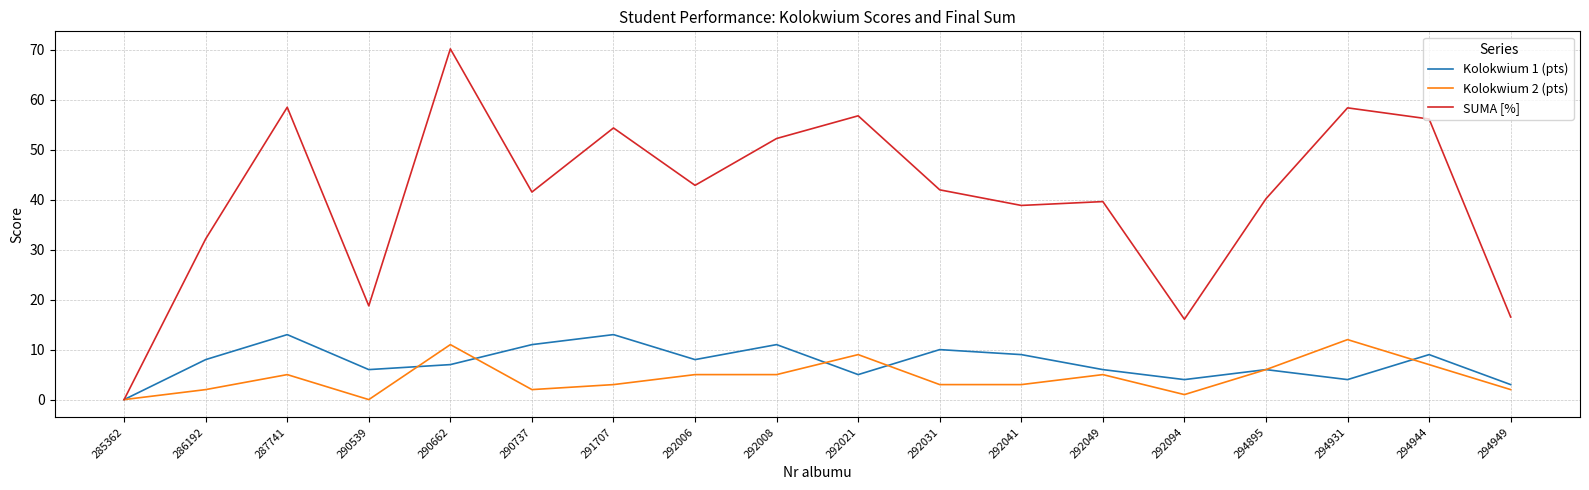

True or false: SUMA [%] has more than 2 points higher than both neighbors.

True